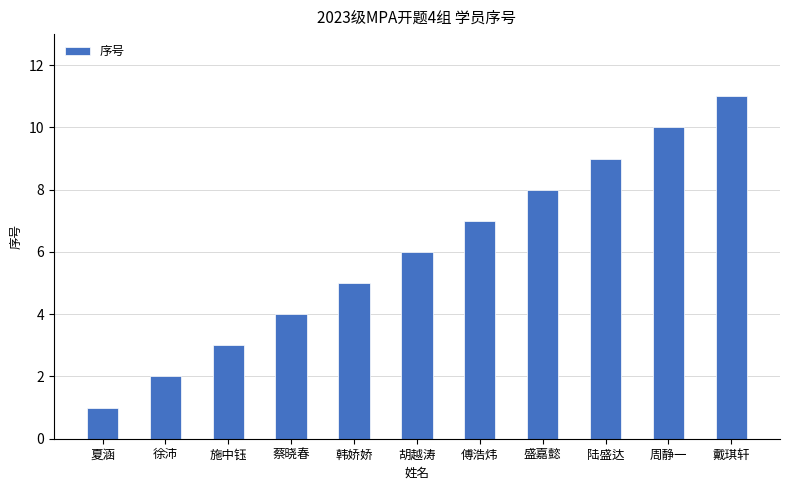

Which label corresponds to the largest value in the chart?

戴琪轩